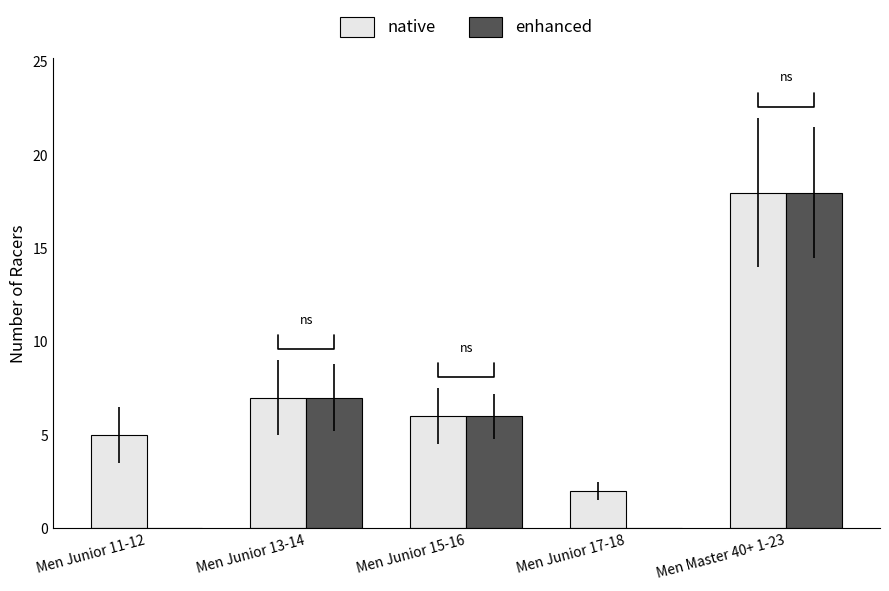

Reading right to left, extract all data points from this chart.

native: 18	2	6	7	5
enhanced: 18	0	6	7	0